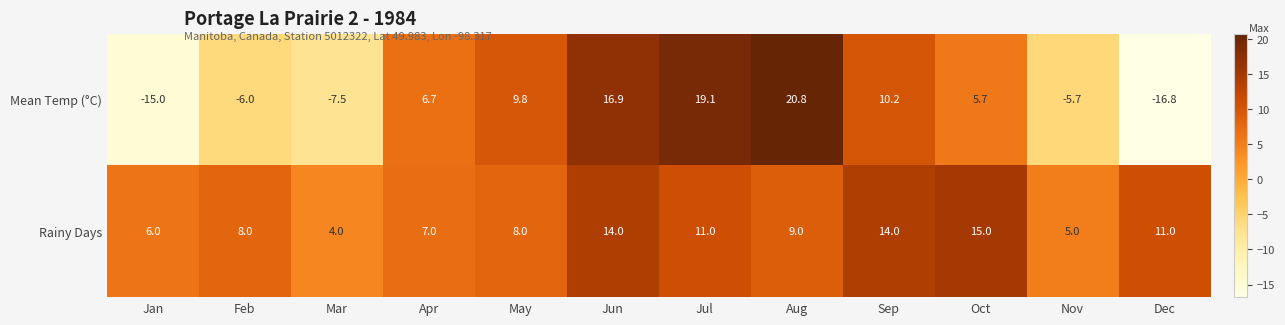

At how many categories does at least one series exceed 17?

2